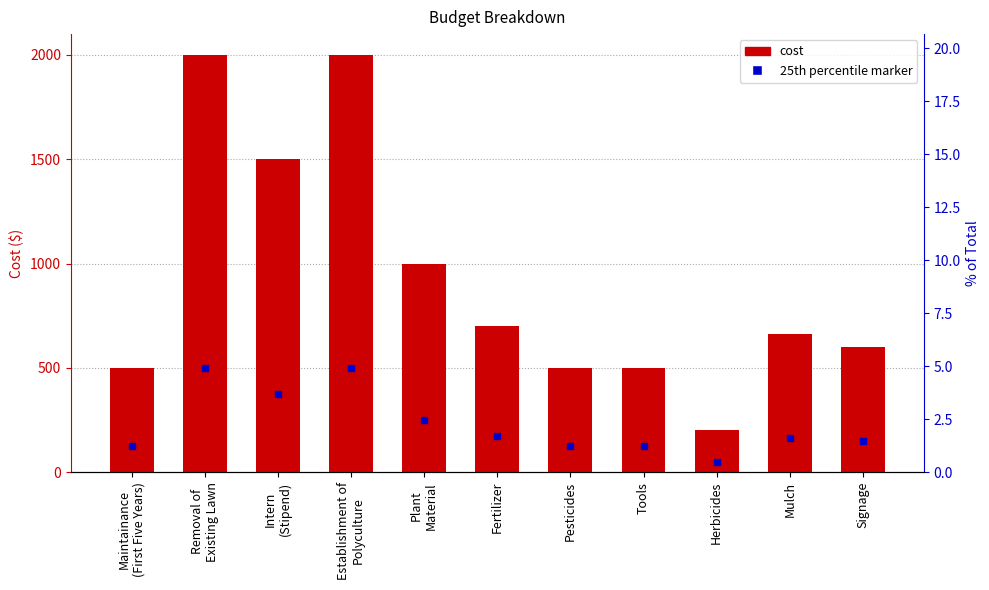

The chart shows a value of 517 at Plant
Material. True or false?

False